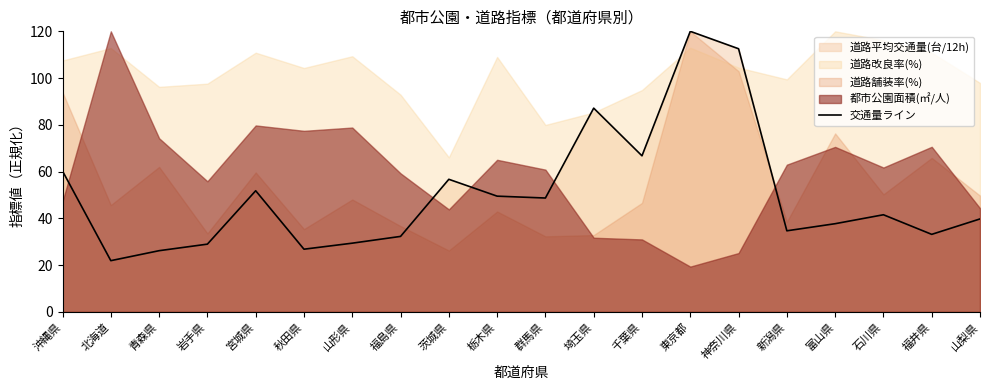

What is the smallest value displayed?

21.9